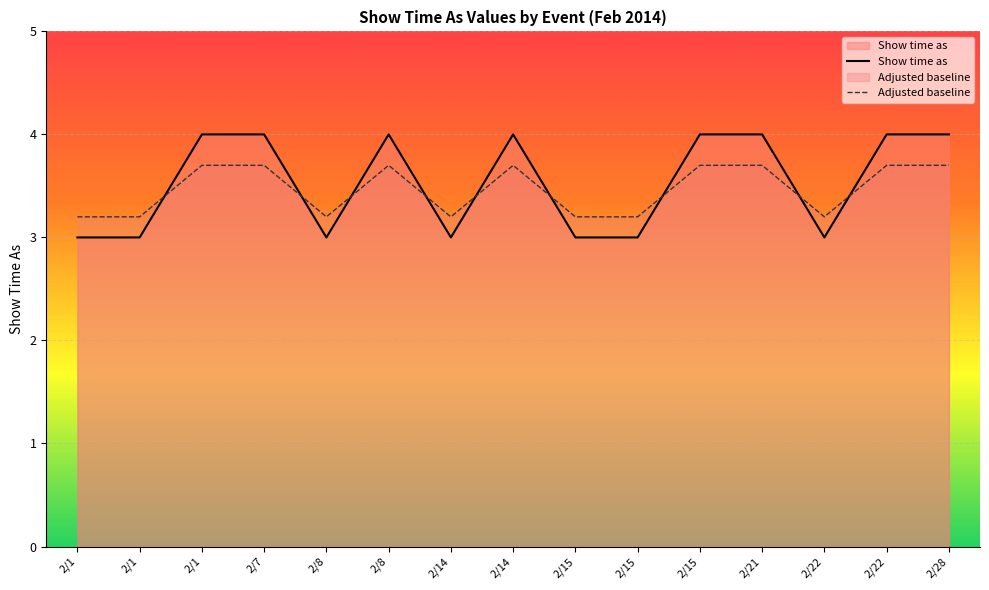

How many interior local peaks does the Show time as series have?

2